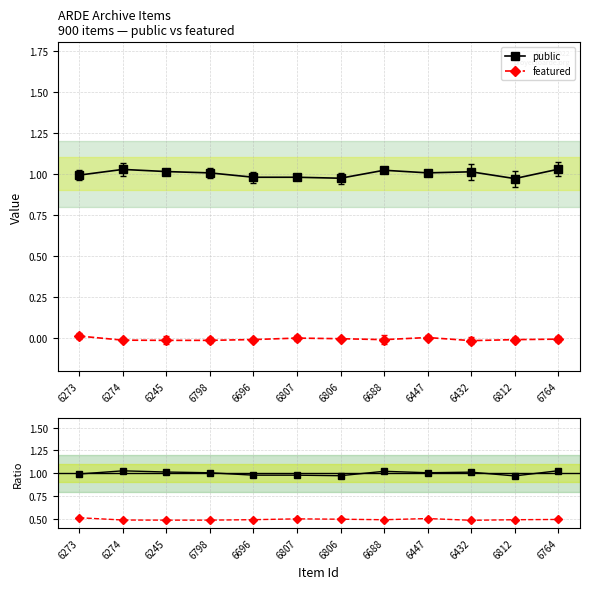

What is the sum of the public values at 6447 and 6273?

2.0